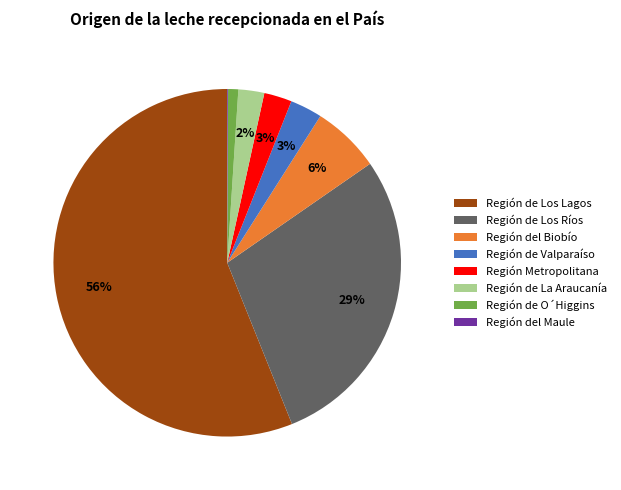

The Región de O´Higgins slice represents 1% of the pie. True or false?

True